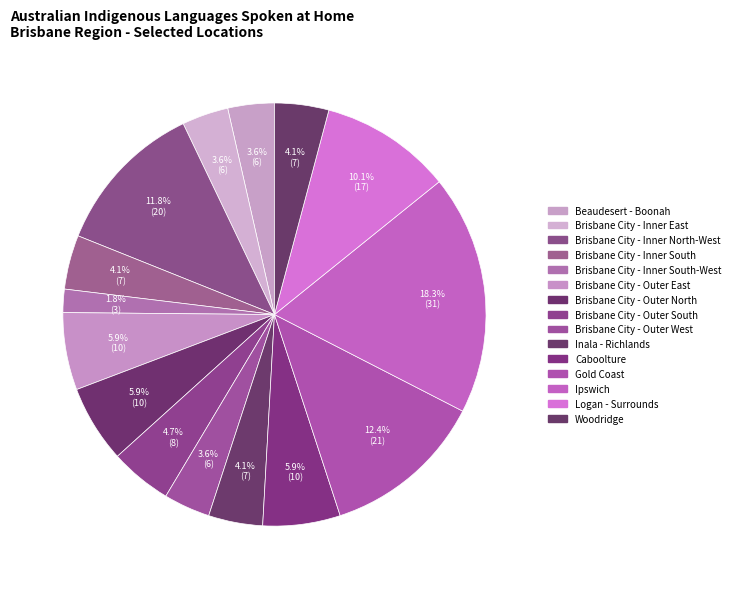

Does Beaudesert - Boonah represent more than half of the total?

No